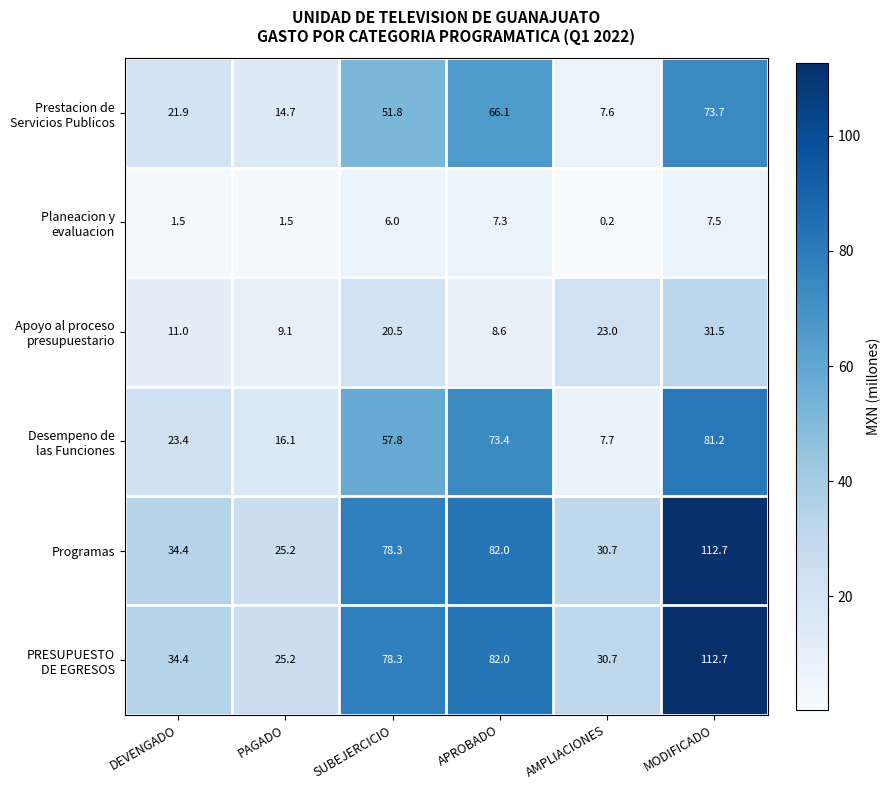

What is the spread (max minus min) of values at SUBEJERCICIO?

72.3